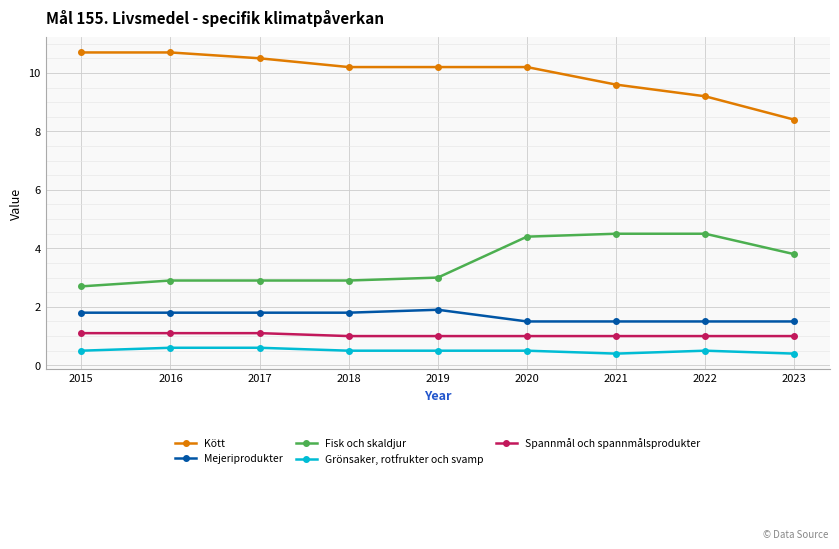

What is the minimum value for Kött?

8.4